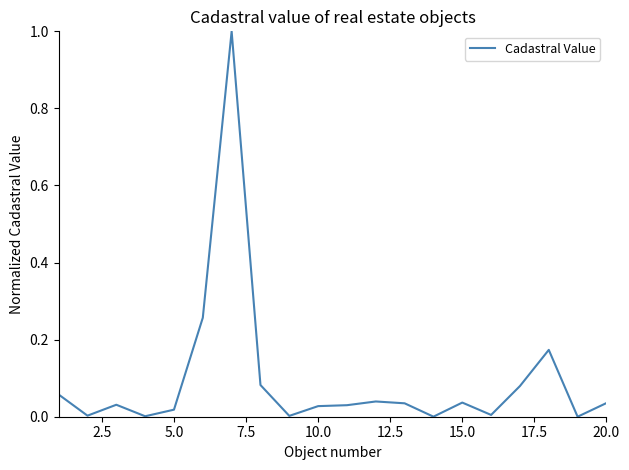

How many distinct data groups are displayed?

1